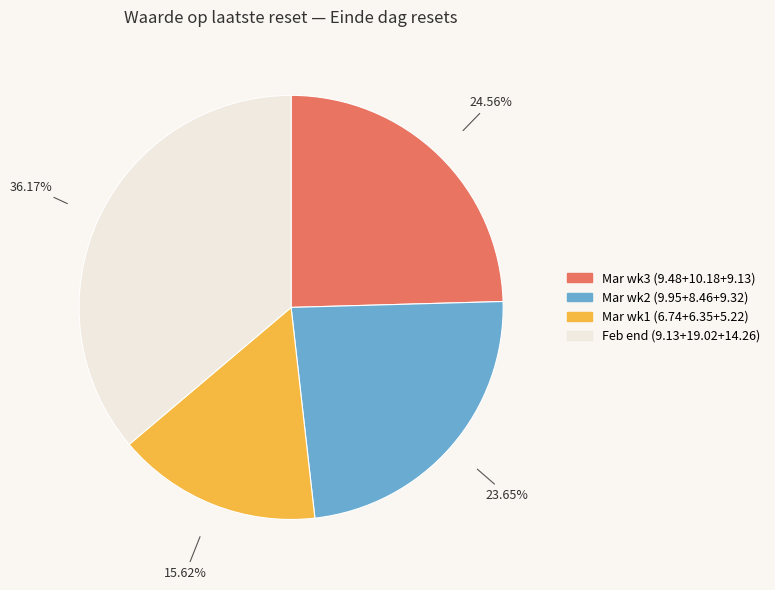

Is there any slice that represents more than half of the pie?

No